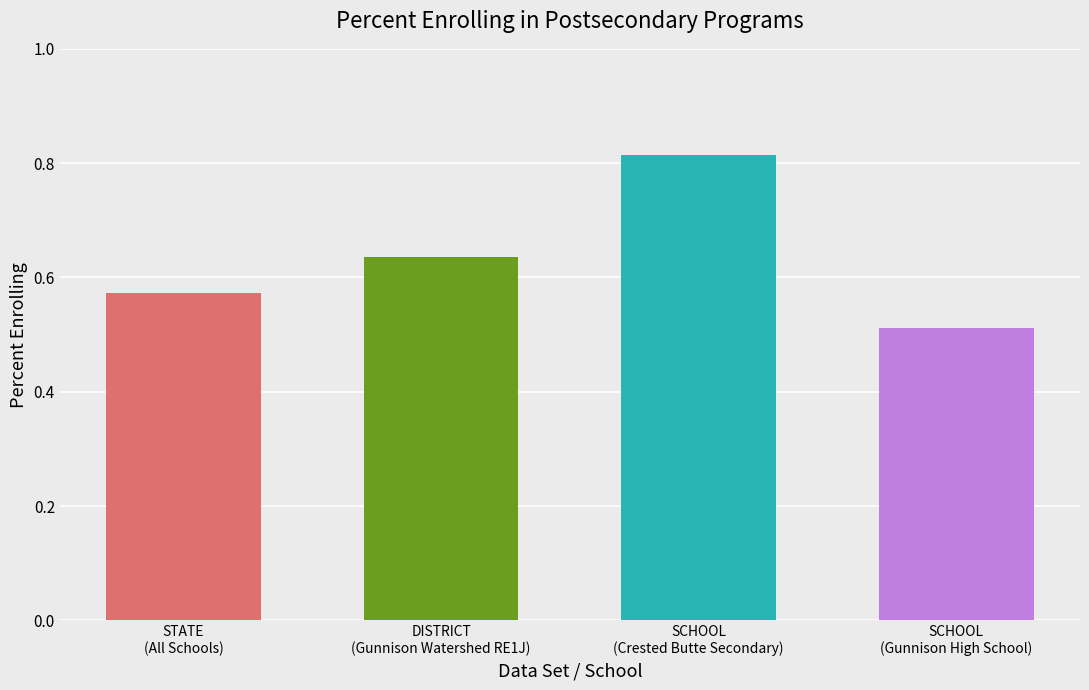

What position from the left is STATE - All Schools?

1